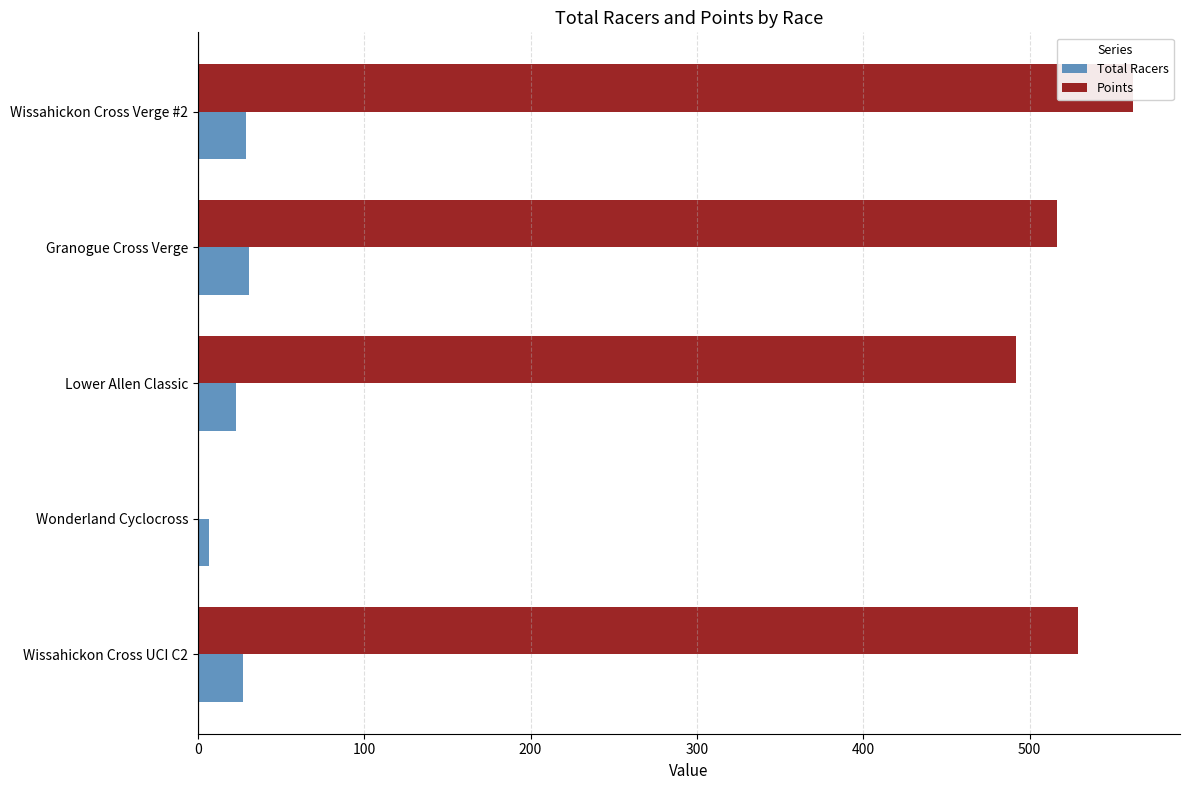

How many bars are there in each group?

2